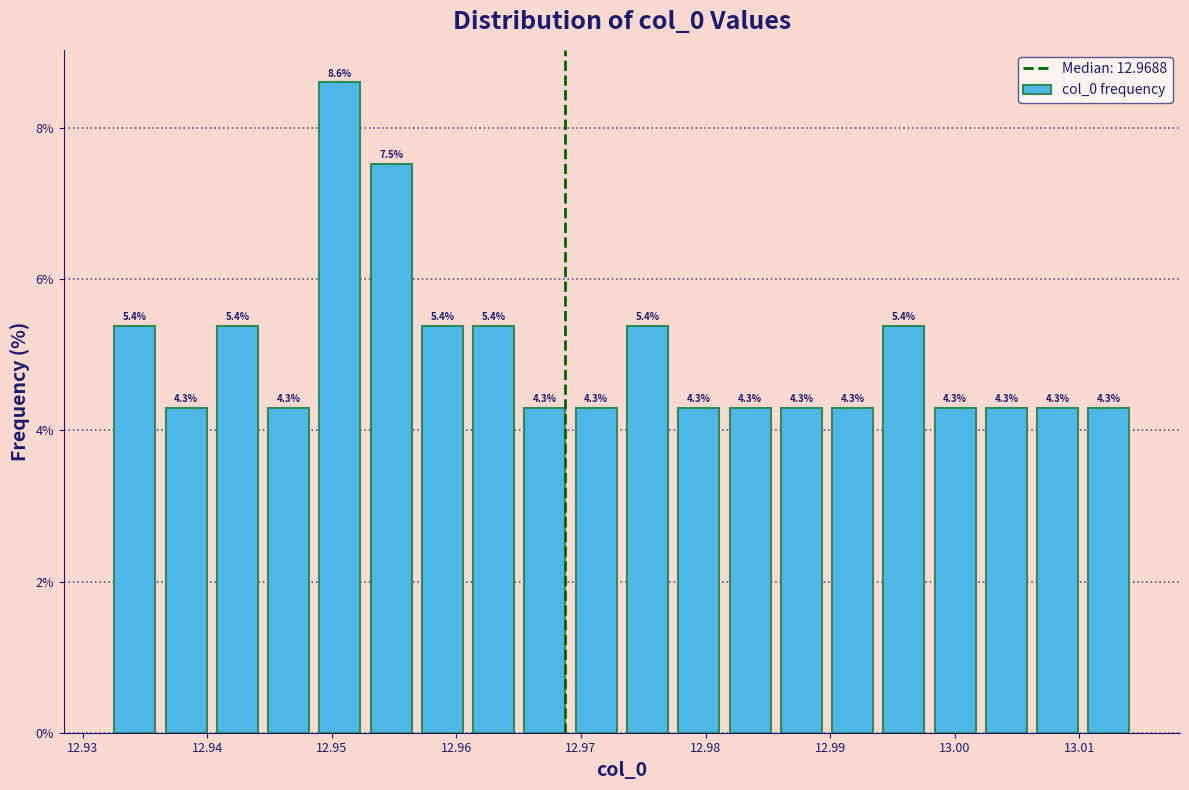

Reading left to right, transcribe this chart: for each bar, give the range it covers on the x-axis and its height. The bar edges are not printed on the chart, so give them approximately, as read against the axis.

12.932 to 12.936: 5.4
12.936 to 12.940: 4.3
12.940 to 12.944: 5.4
12.944 to 12.949: 4.3
12.949 to 12.953: 8.6
12.953 to 12.957: 7.5
12.957 to 12.961: 5.4
12.961 to 12.965: 5.4
12.965 to 12.969: 4.3
12.969 to 12.973: 4.3
12.973 to 12.977: 5.4
12.977 to 12.982: 4.3
12.982 to 12.986: 4.3
12.986 to 12.990: 4.3
12.990 to 12.994: 4.3
12.994 to 12.998: 5.4
12.998 to 13.002: 4.3
13.002 to 13.006: 4.3
13.006 to 13.010: 4.3
13.010 to 13.014: 4.3